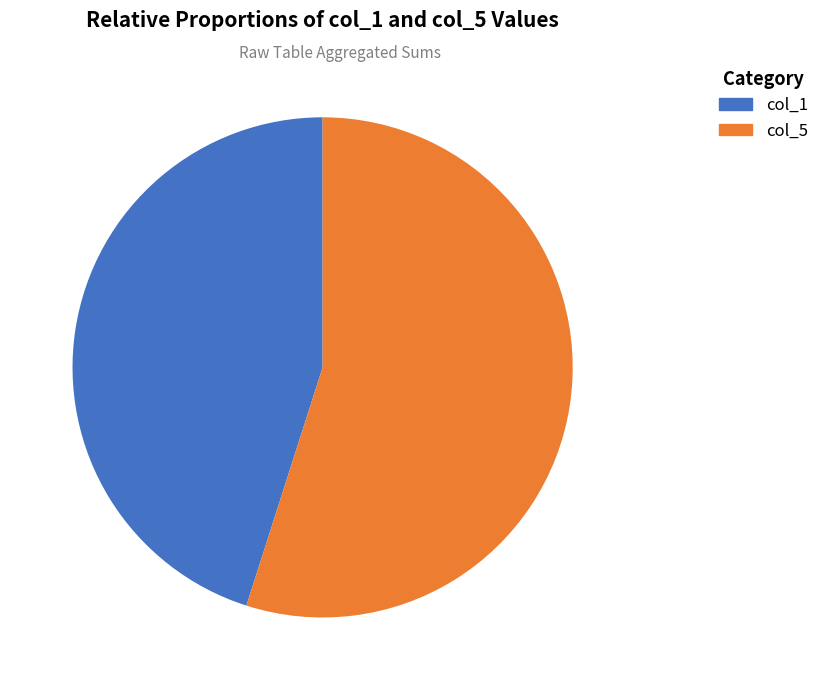

Is there a majority slice in this chart?

Yes